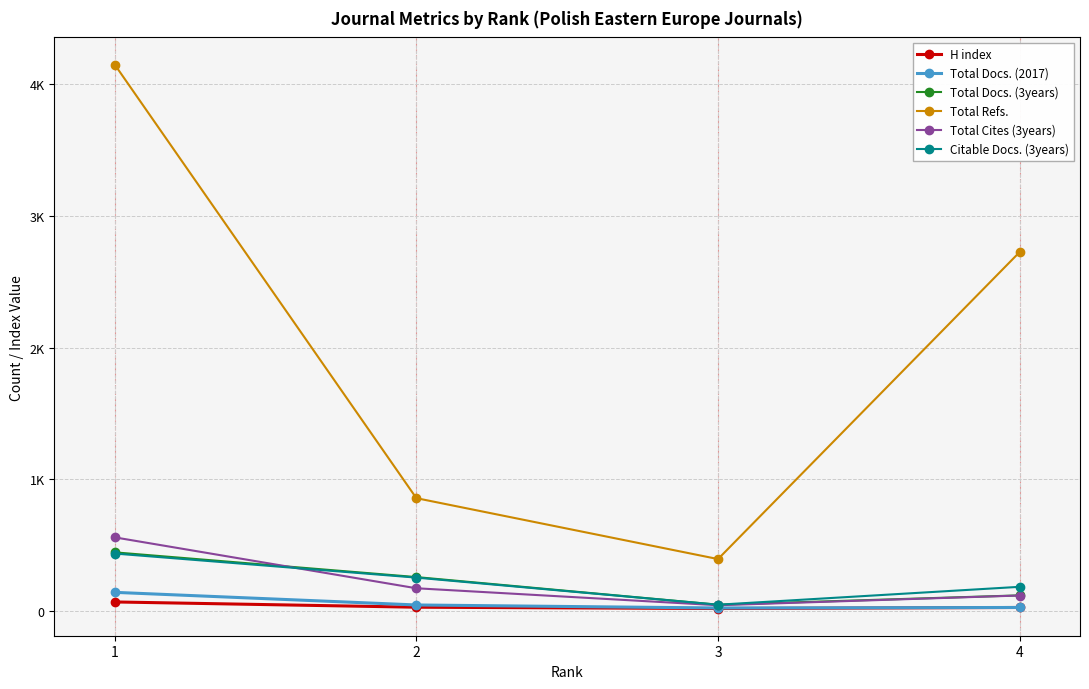

Reading left to right, transcribe all the data shown in this chart.

H index: 1=66	2=26	3=16	4=24
Total Docs. (2017): 1=139	2=43	3=20	4=24
Total Docs. (3years): 1=443	2=255	3=45	4=116
Total Refs.: 1=4151	2=855	3=392	4=2726
Total Cites (3years): 1=557	2=170	3=41	4=115
Citable Docs. (3years): 1=434	2=251	3=45	4=181